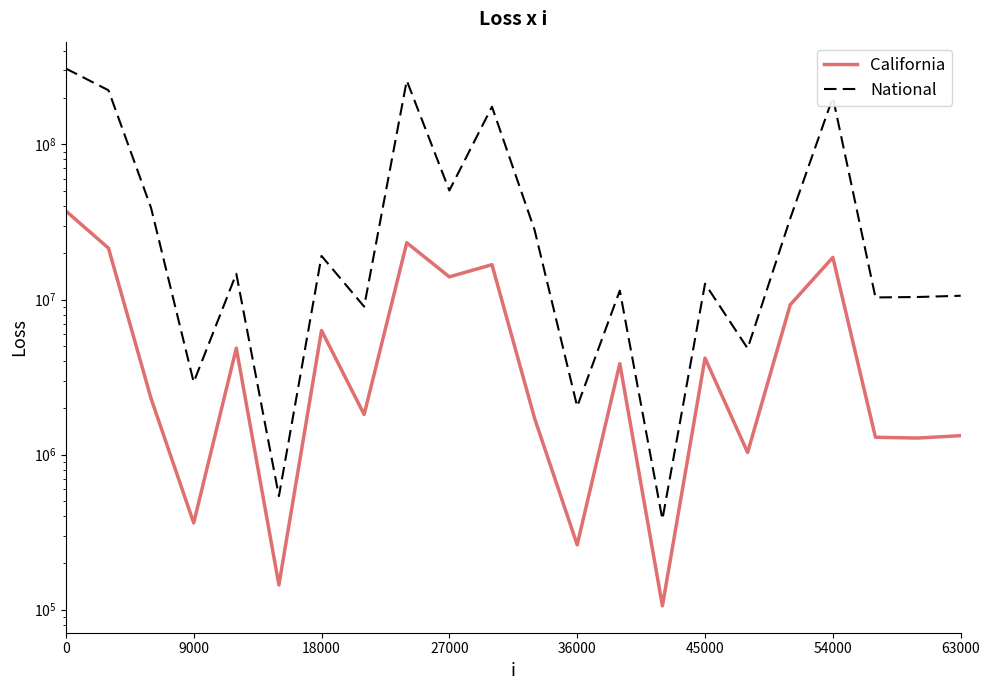

True or false: National and California cross at least once.

False